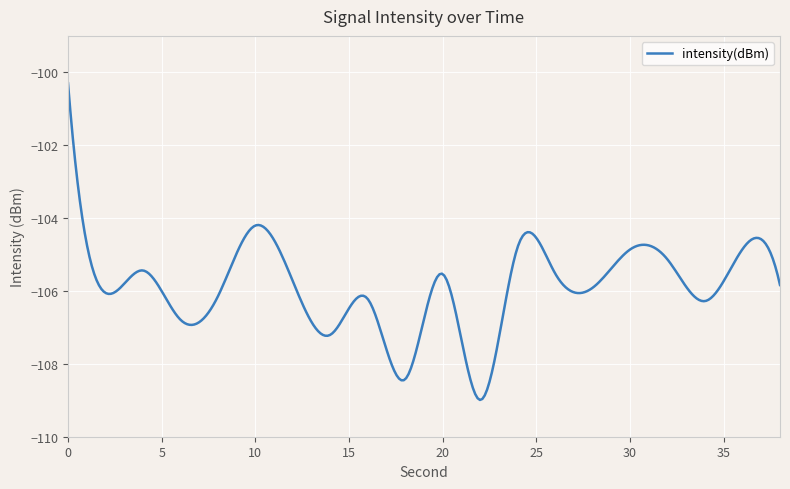

How many lines are shown in the chart?

1